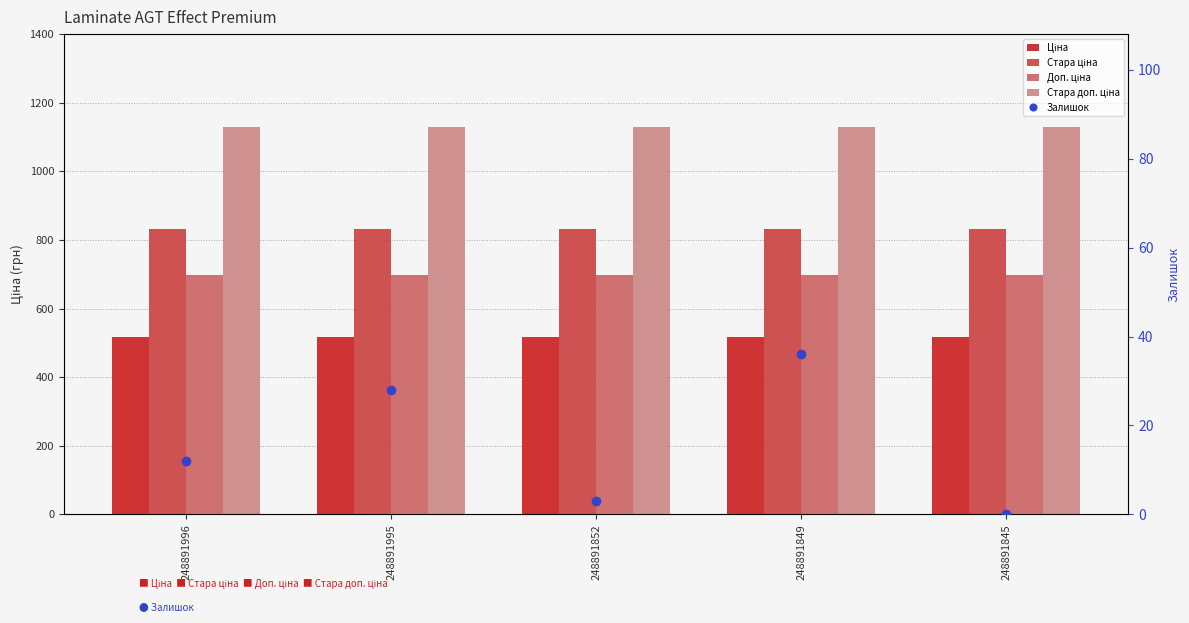

How many groups of bars are there?

5